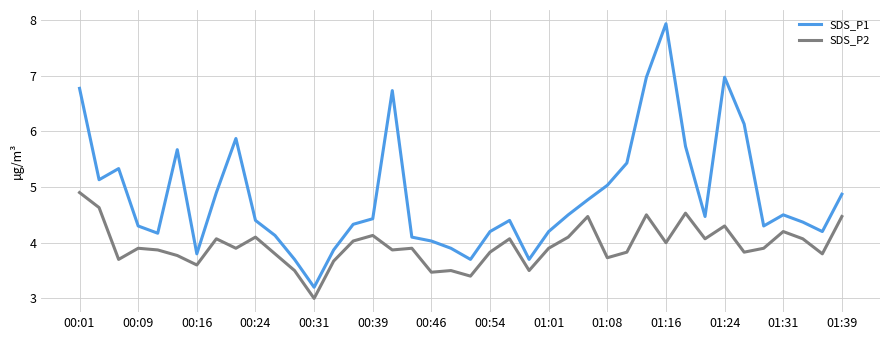

True or false: SDS_P2 and SDS_P1 intersect in this chart.

False